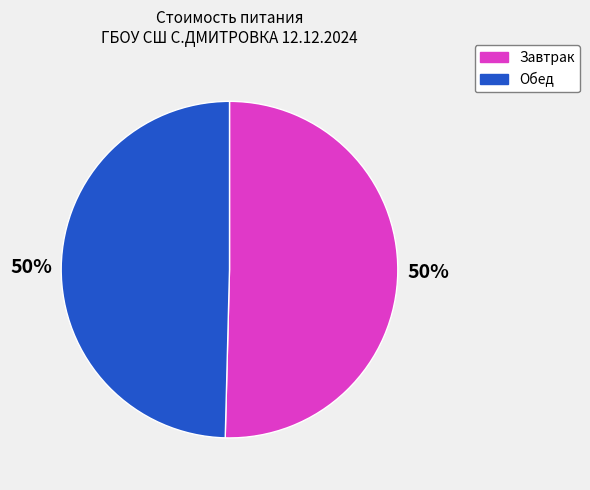

To the nearest percent, what is the average slice percentage?

50%